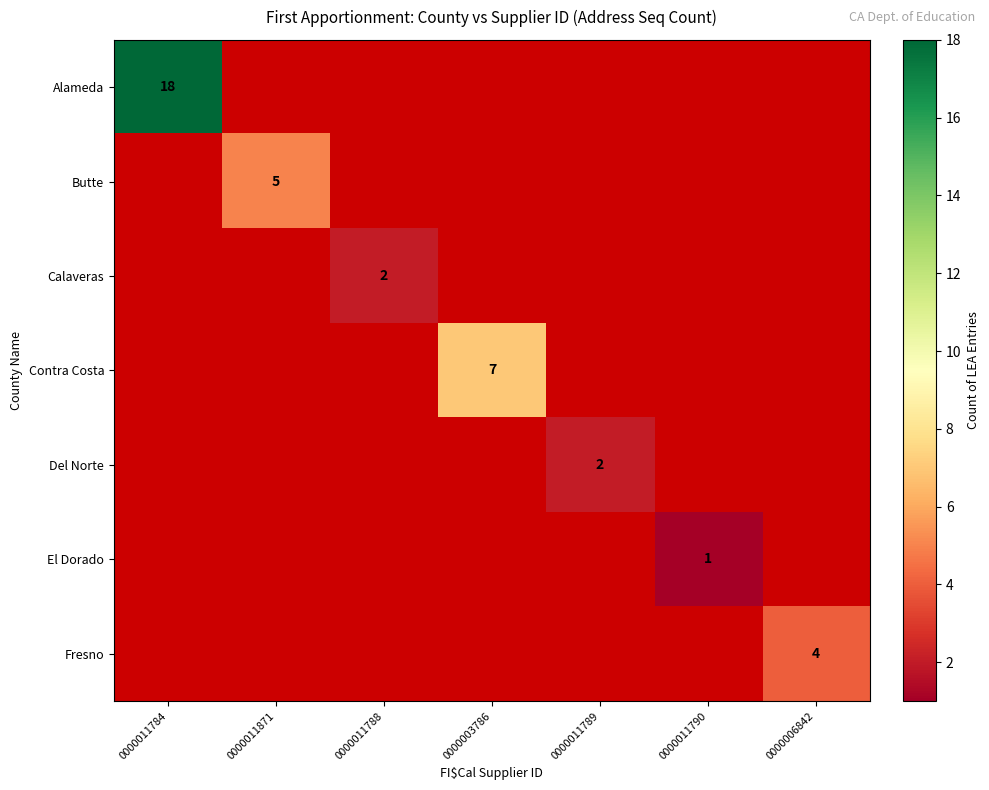

At how many categories does at least one series exceed 7?

1